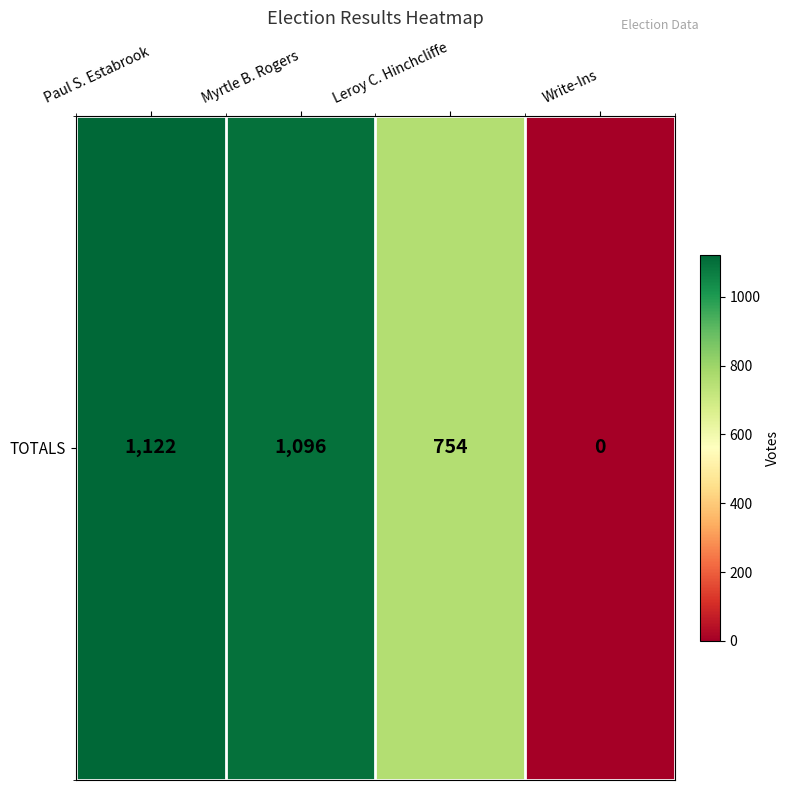

Where is the data nearest to the value 561?

Leroy C. Hinchcliffe